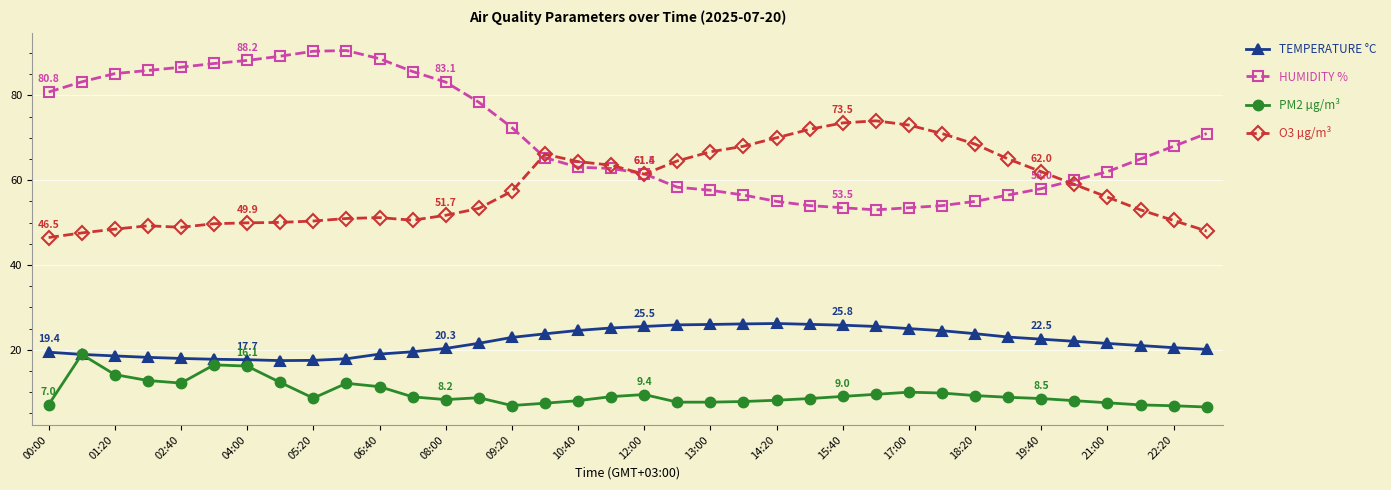

What is the maximum value shown in the chart?

90.6